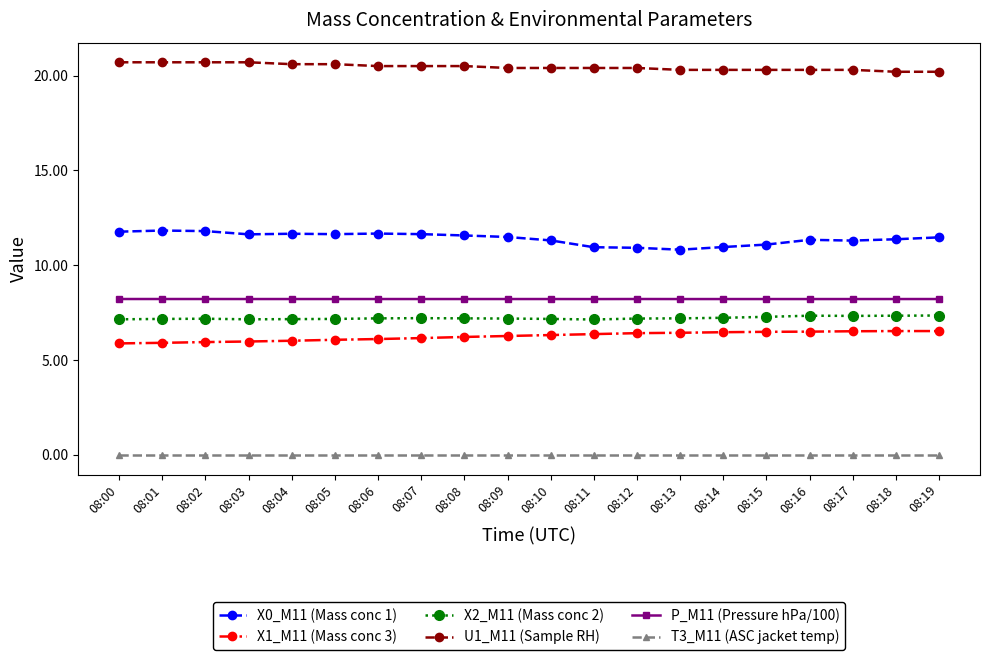

What is the value of the X2_M11 (Mass conc 2) point at the 15th from the left?

7.2